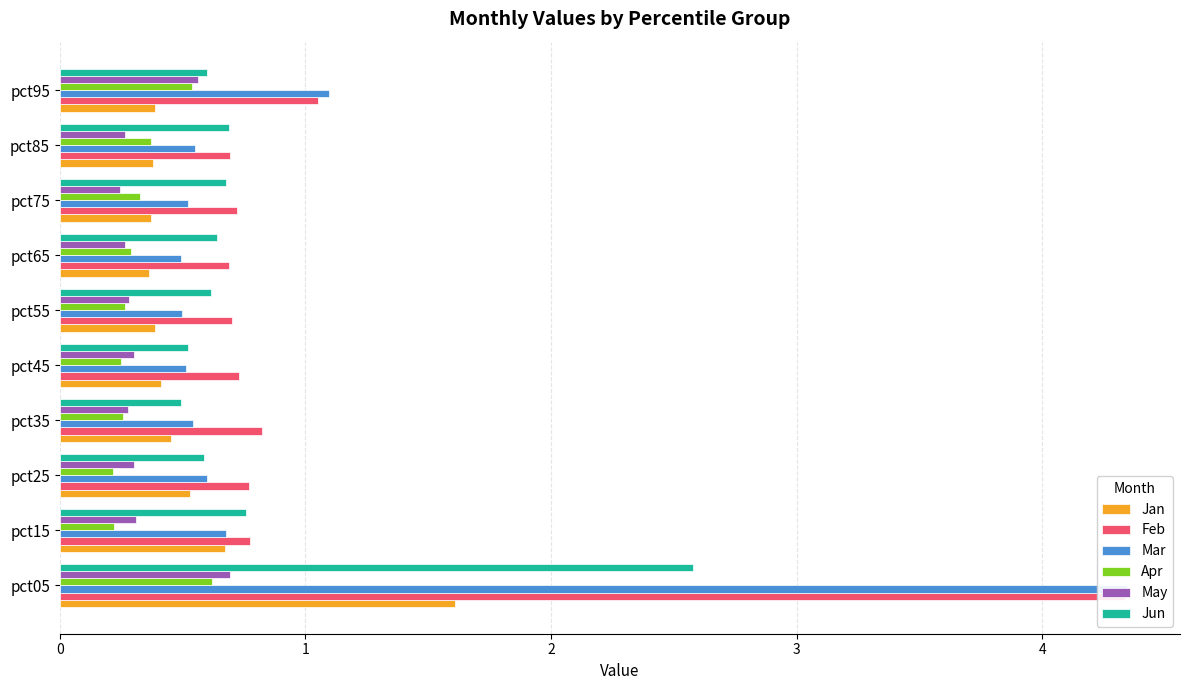

Which series has the largest range (max minus min)?

Mar